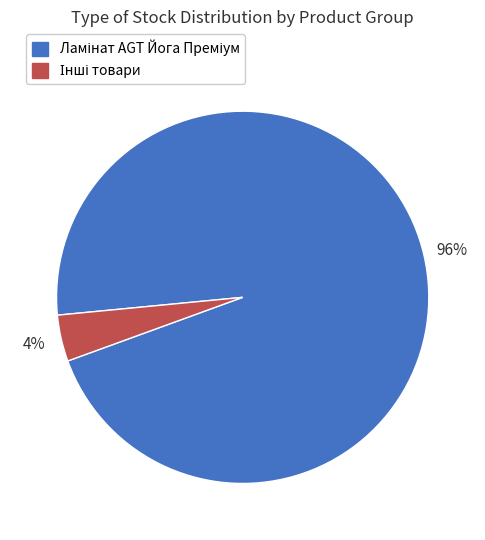

To the nearest percent, what is the average slice percentage?

50%